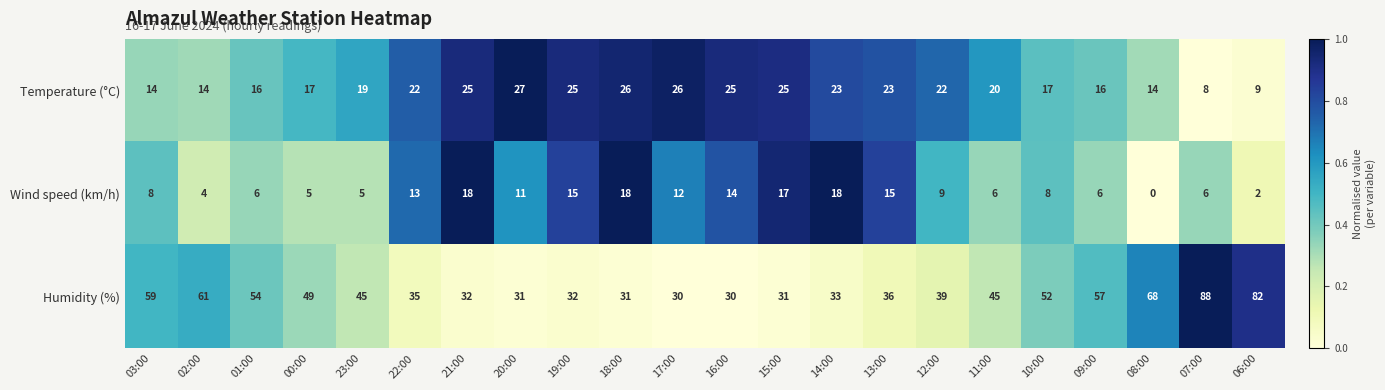

Which series has the widest spread of values?

Humidity (%)